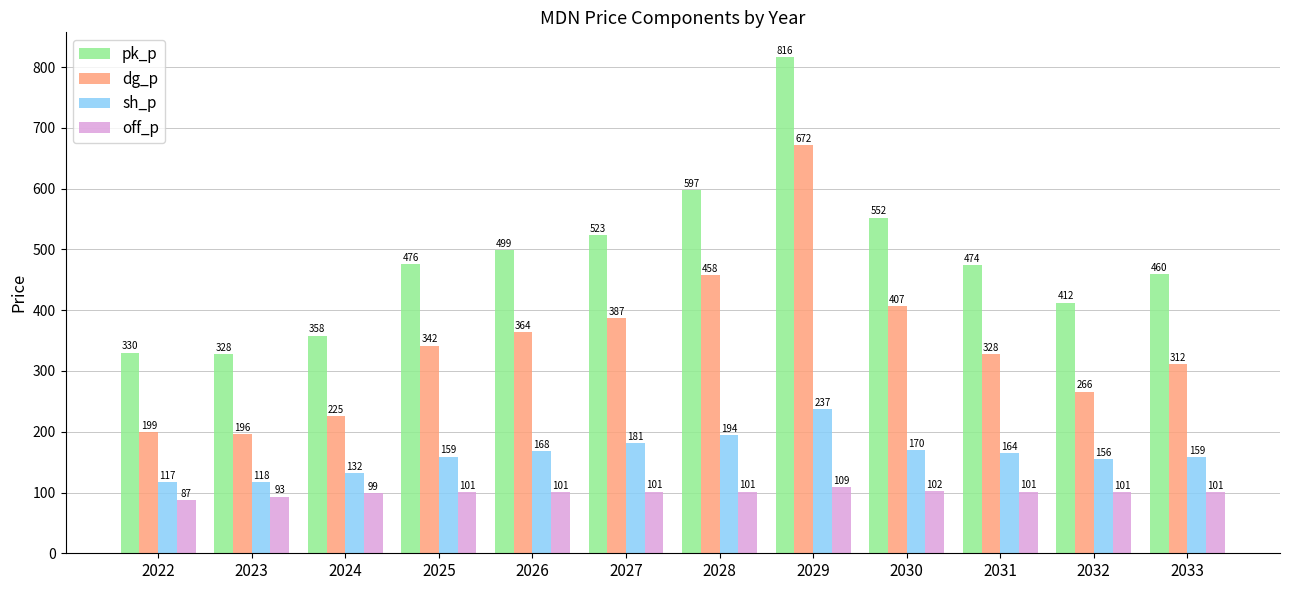

Is the value of dg_p at 2027 greater than the value of sh_p at 2032?

Yes